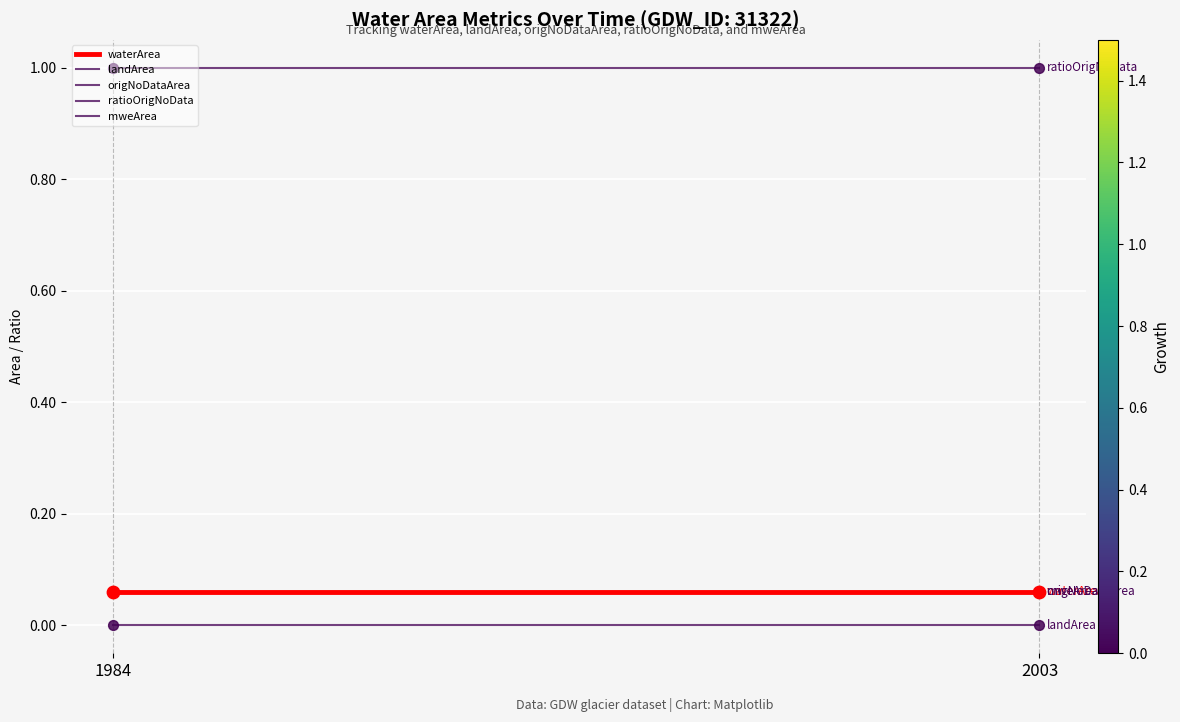

Is this an area chart (filled region under the line)?

No